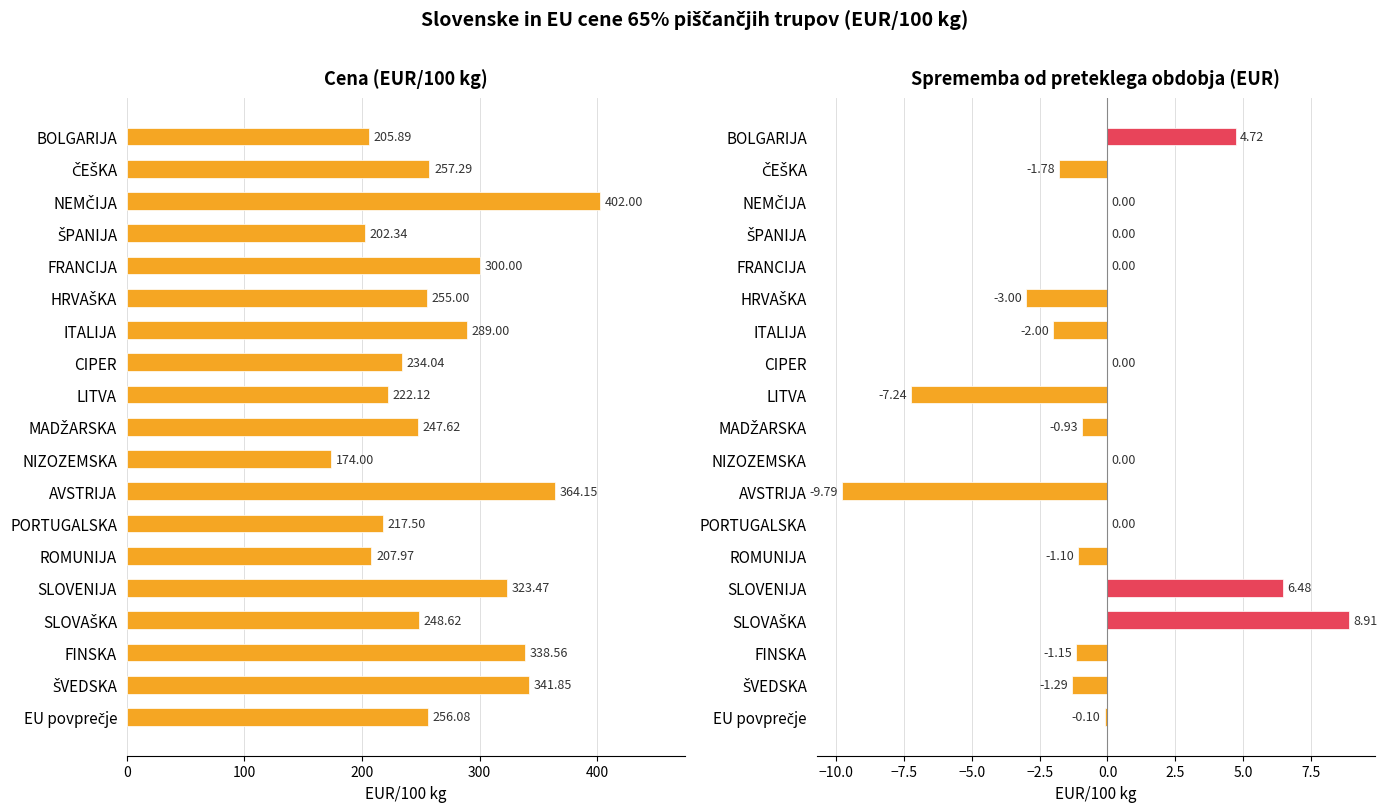

What is the value of the Cena (EUR/100 kg) bar at the 7th from the left?

289.0